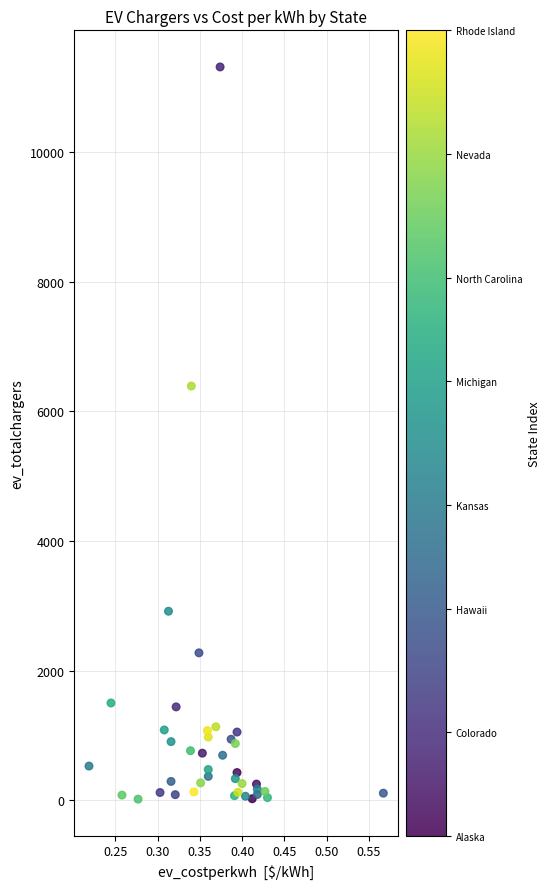

What Y value in the scatter plot is closest to 5666?

6391